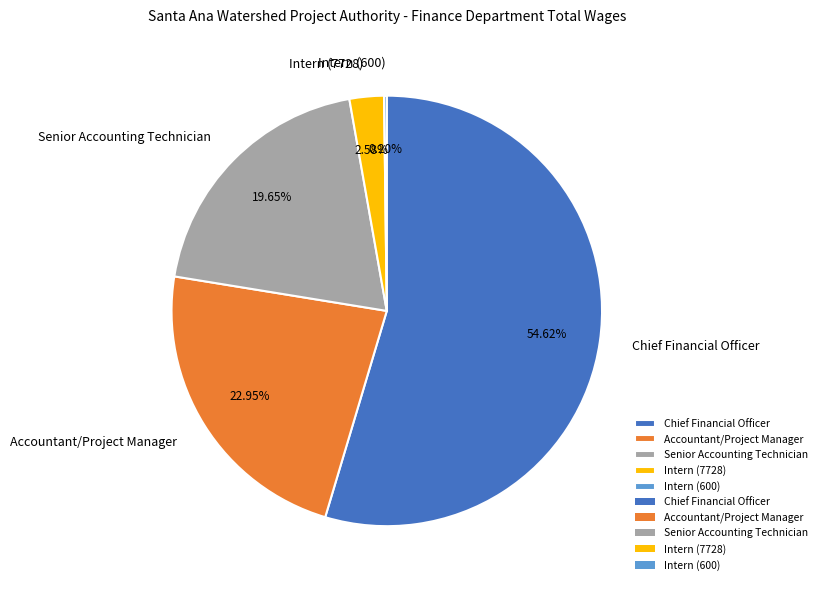

Is the sum of Accountant/Project Manager and Intern (7728) greater than half?

No